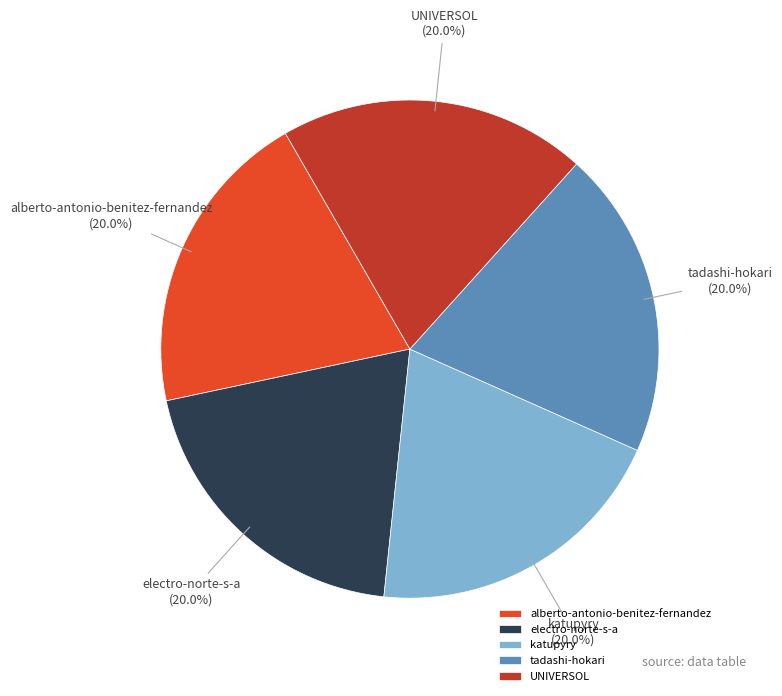

Is it true that tadashi-hokari is 13% of the pie?

False